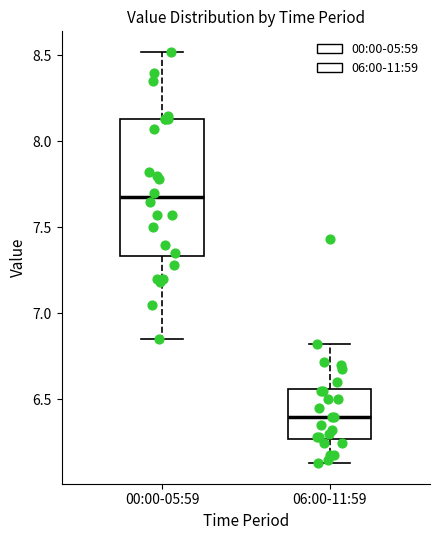

Which box is the tallest, from its lower edge to its upper edge?

00:00-05:59